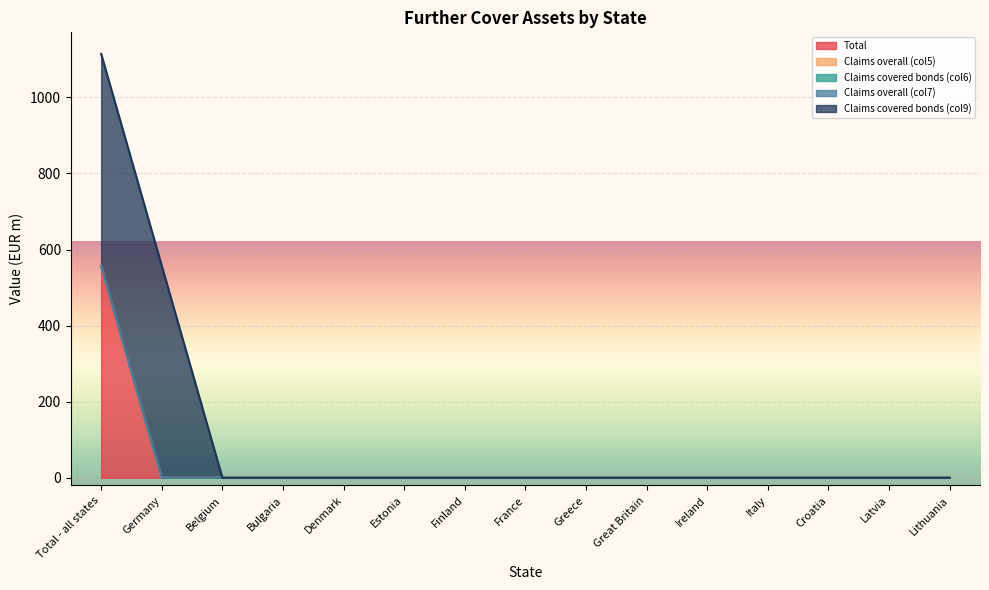

Reading left to right, what are all the values shown in this chart?

Total: Total - all states=557.2	Germany=0.0	Belgium=0.0	Bulgaria=0.0	Denmark=0.0	Estonia=0.0	Finland=0.0	France=0.0	Greece=0.0	Great Britain=0.0	Ireland=0.0	Italy=0.0	Croatia=0.0	Latvia=0.0	Lithuania=0.0
Claims overall (col5): Total - all states=0.0	Germany=0.0	Belgium=0.0	Bulgaria=0.0	Denmark=0.0	Estonia=0.0	Finland=0.0	France=0.0	Greece=0.0	Great Britain=0.0	Ireland=0.0	Italy=0.0	Croatia=0.0	Latvia=0.0	Lithuania=0.0
Claims covered bonds (col6): Total - all states=0.0	Germany=0.0	Belgium=0.0	Bulgaria=0.0	Denmark=0.0	Estonia=0.0	Finland=0.0	France=0.0	Greece=0.0	Great Britain=0.0	Ireland=0.0	Italy=0.0	Croatia=0.0	Latvia=0.0	Lithuania=0.0
Claims overall (col7): Total - all states=0.0	Germany=0.0	Belgium=0.0	Bulgaria=0.0	Denmark=0.0	Estonia=0.0	Finland=0.0	France=0.0	Greece=0.0	Great Britain=0.0	Ireland=0.0	Italy=0.0	Croatia=0.0	Latvia=0.0	Lithuania=0.0
Claims covered bonds (col9): Total - all states=557.2	Germany=557.2	Belgium=0.0	Bulgaria=0.0	Denmark=0.0	Estonia=0.0	Finland=0.0	France=0.0	Greece=0.0	Great Britain=0.0	Ireland=0.0	Italy=0.0	Croatia=0.0	Latvia=0.0	Lithuania=0.0